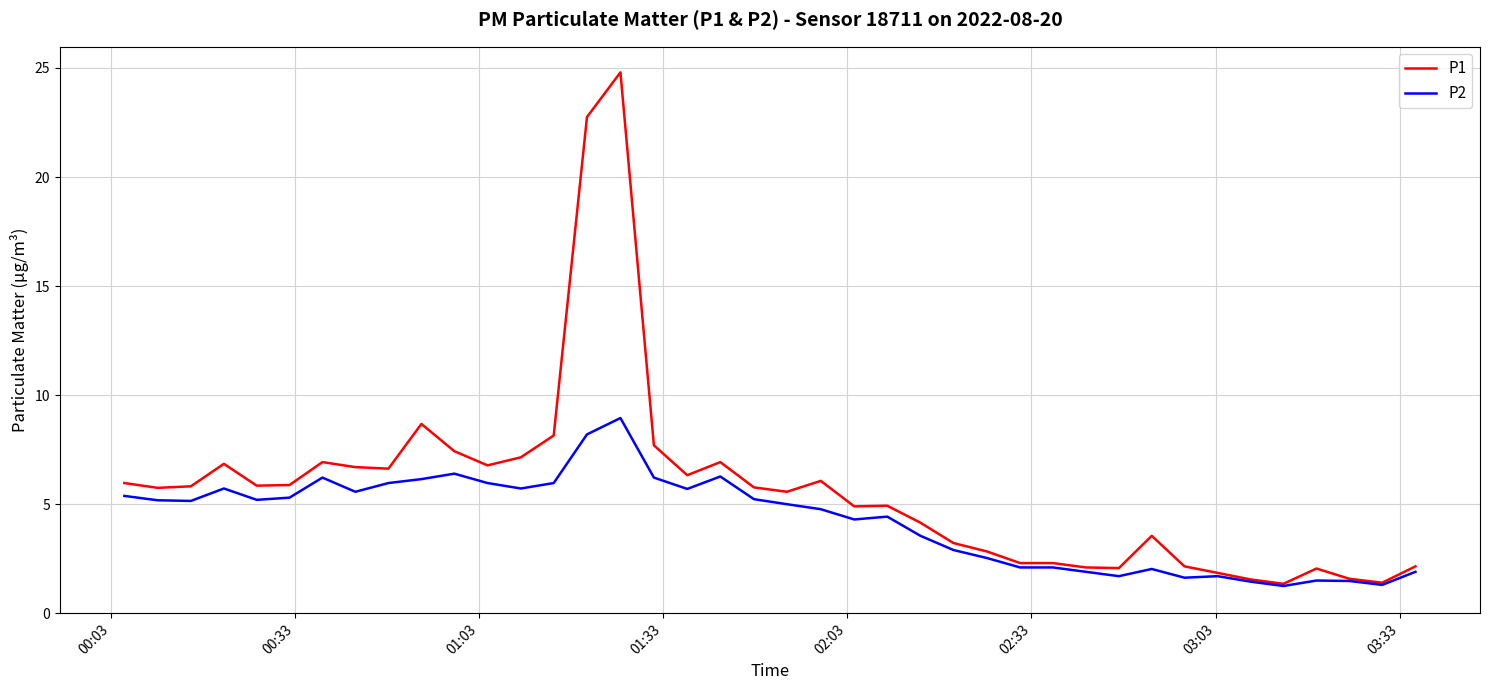

Which series has the largest range (max minus min)?

P1